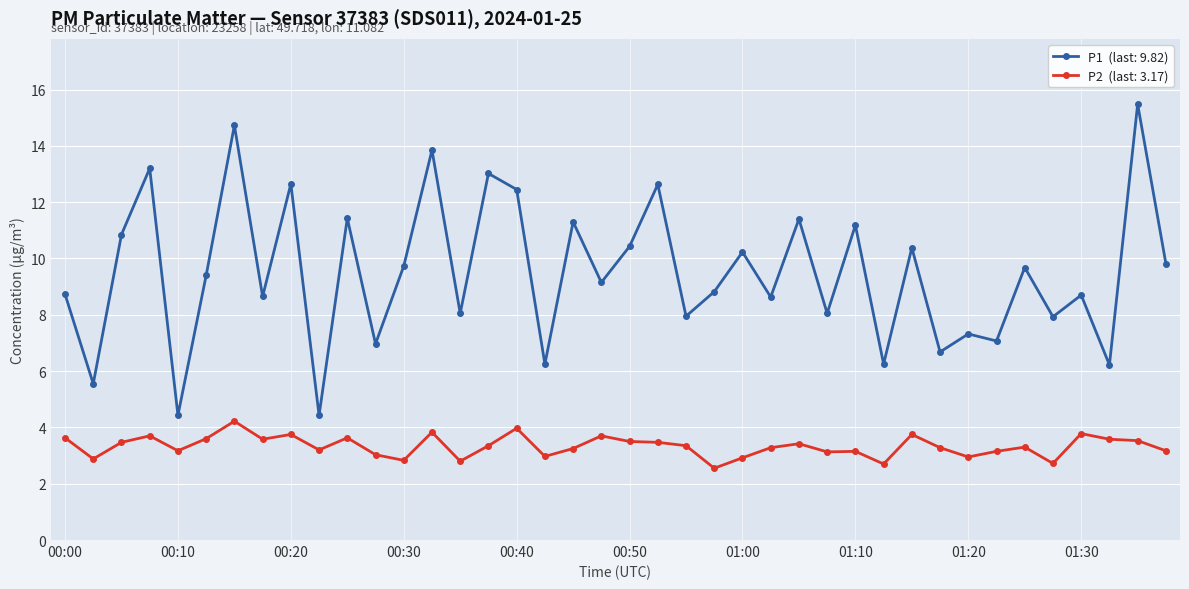

What is the maximum value shown in the chart?

15.5